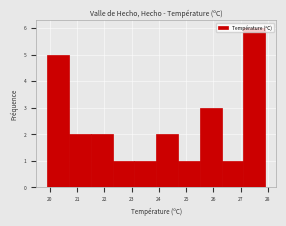

How tall is the bar that spans 20.7 to 21.5 on the x-axis? The values are not printed on the chart, so give them approximately, as read against the axis.

2